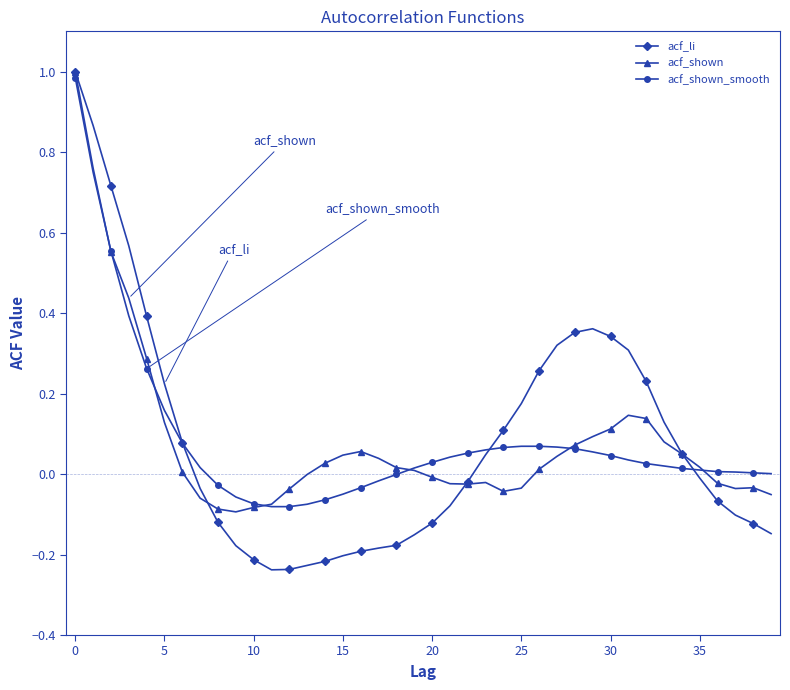

Which series has the widest spread of values?

acf_li